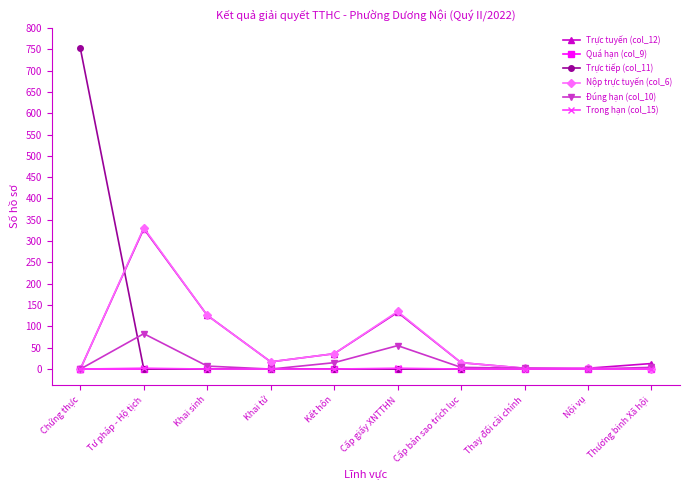

The Quá hạn (col_9) series shows 0 at Khai tử. True or false?

True